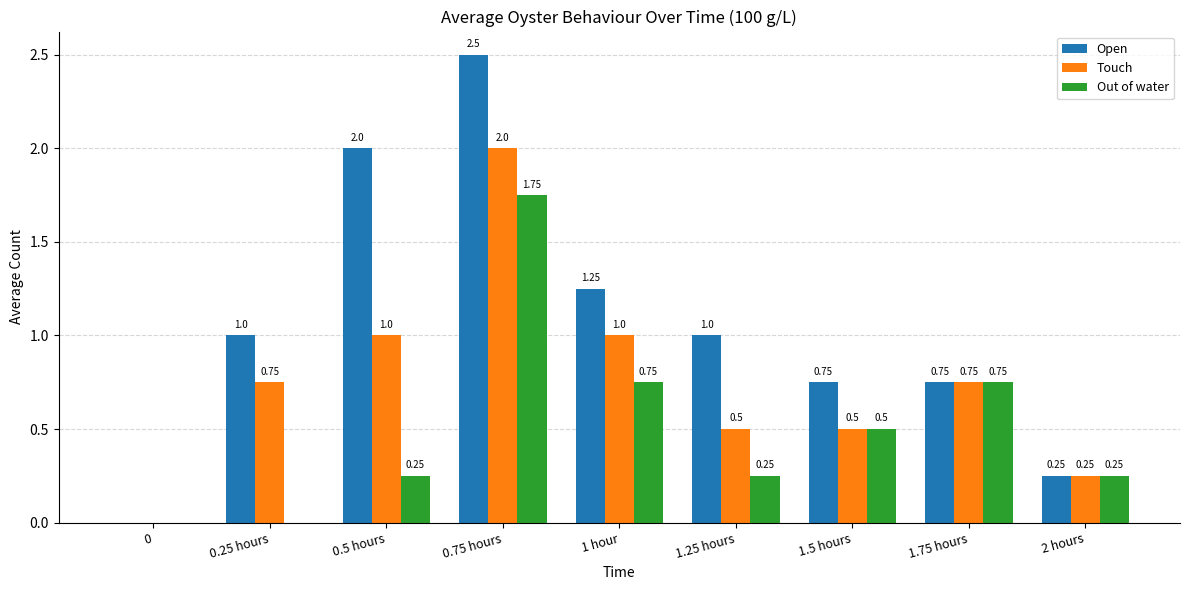

What is the sum of all Open values?

9.5